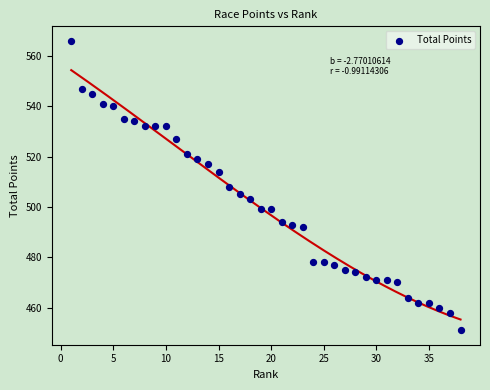

What is the range of X values (max minus min)?

37